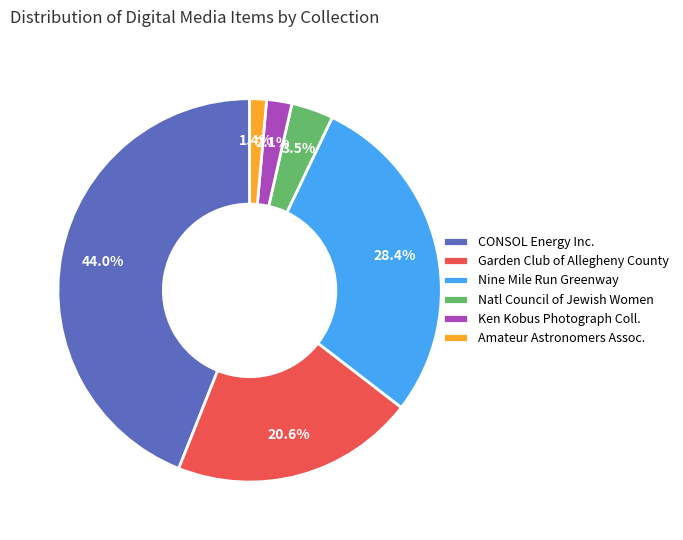

Is the sum of Garden Club of Allegheny County and CONSOL Energy Inc. greater than half?

Yes